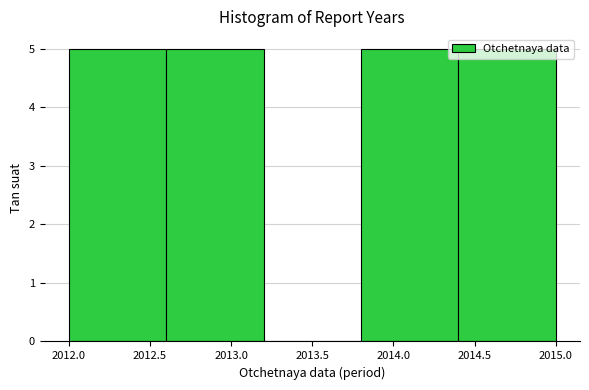

What is the height of the bar covering 2014.4 to 2015.0 on the x-axis? The values are not printed on the chart, so give them approximately, as read against the axis.

5